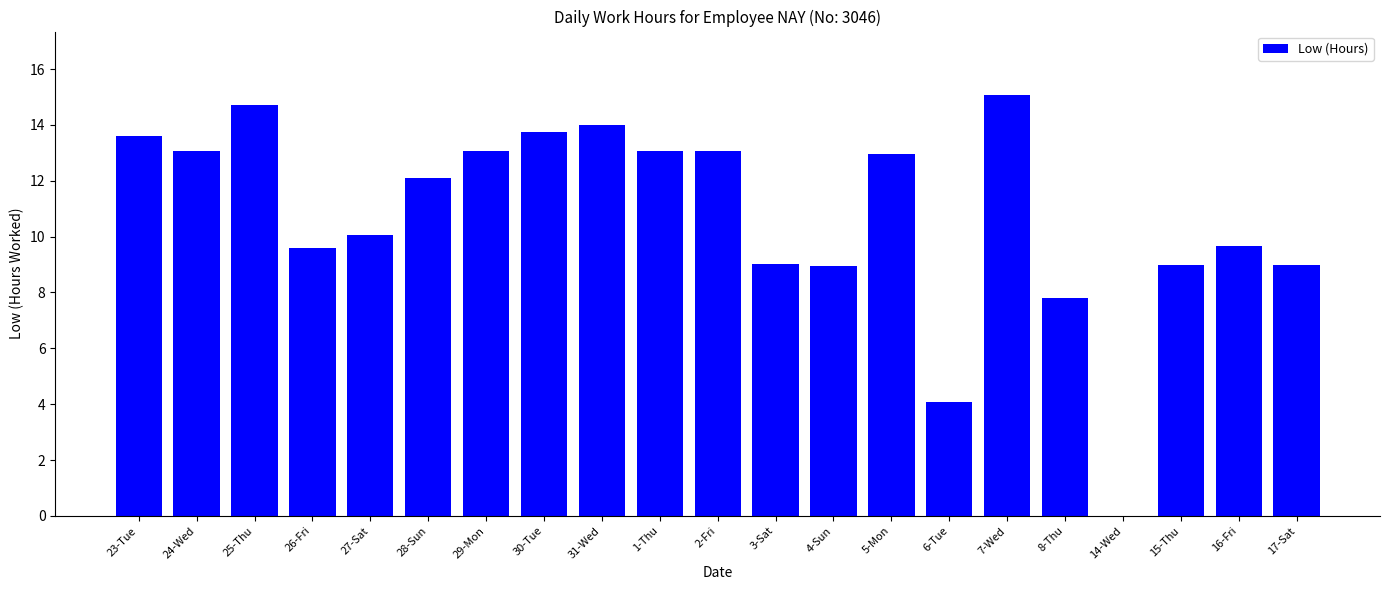

True or false: the data shows 3.1 at 8-Thu.

False